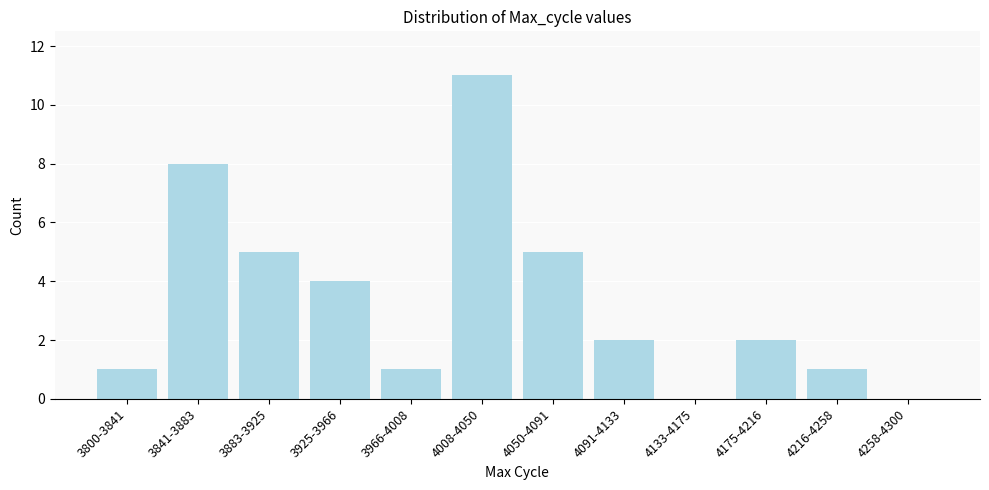

Reading left to right, transcribe all the data shown in this chart.

3800-3841=1	3841-3883=8	3883-3925=5	3925-3966=4	3966-4008=1	4008-4050=11	4050-4091=5	4091-4133=2	4133-4175=0	4175-4216=2	4216-4258=1	4258-4300=0